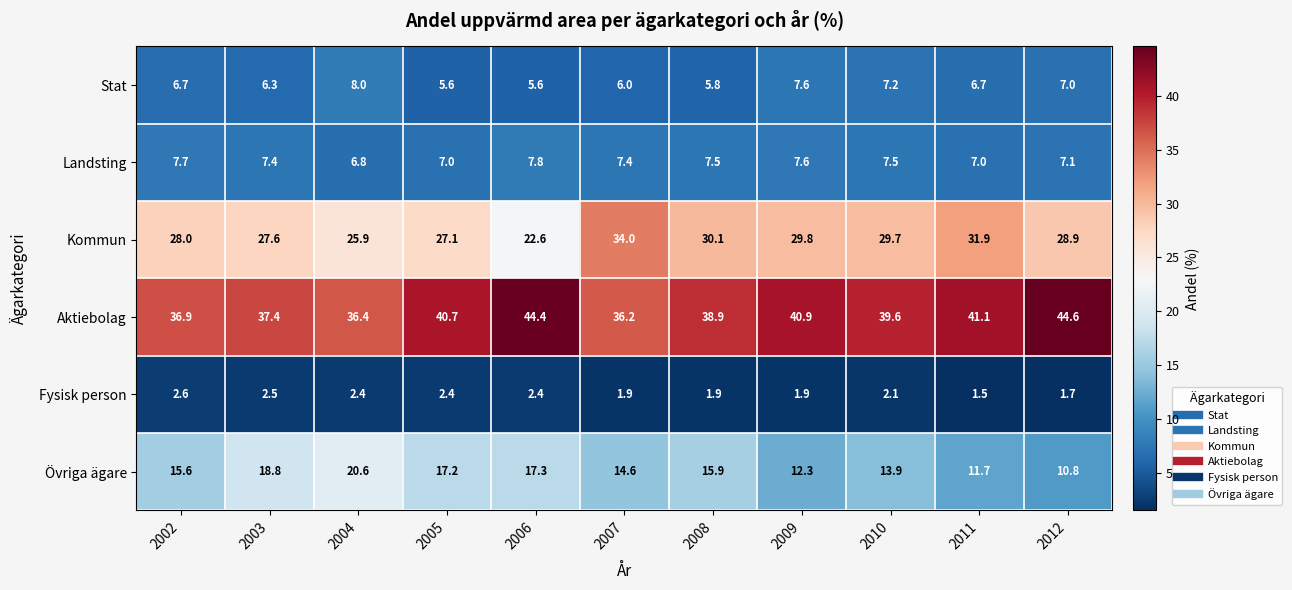

Which series changed the most between 2008 and 2012?

Aktiebolag